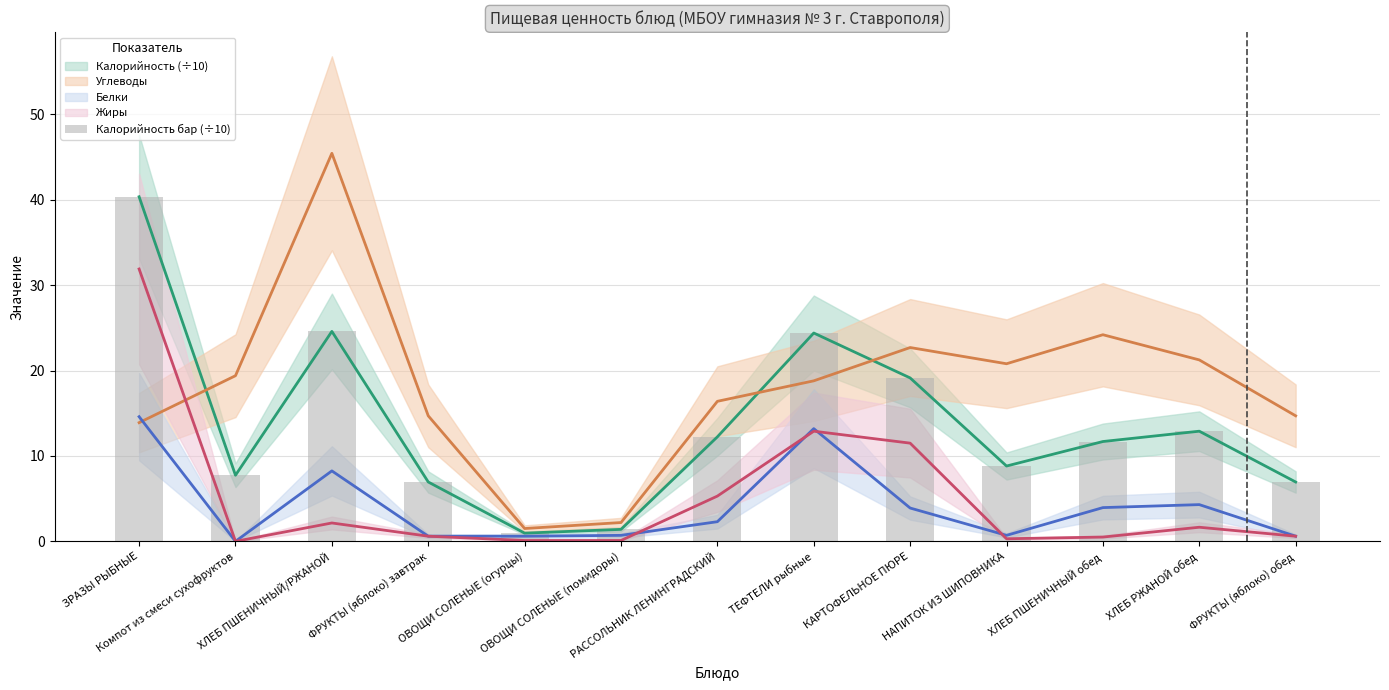

What is the difference between the values at ХЛЕБ ПШЕНИЧНЫЙ/РЖАНОЙ and НАПИТОК ИЗ ШИПОВНИКА?

15.8